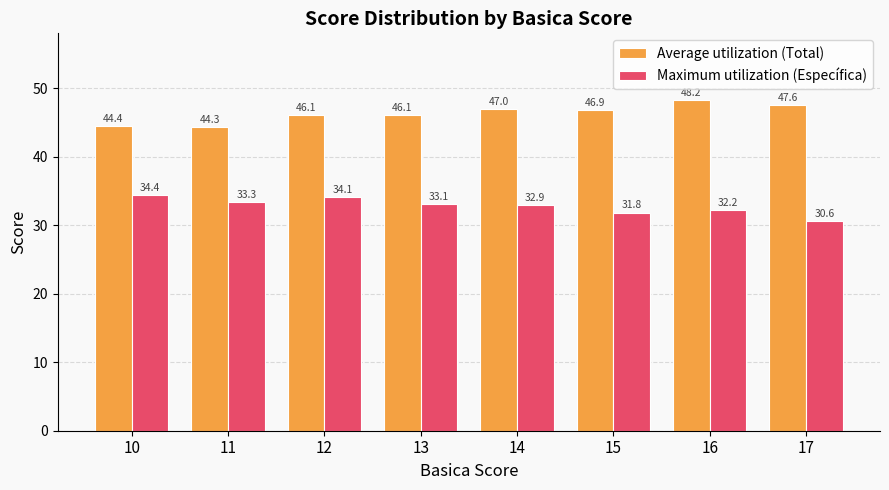

Is it true that Average utilization (Total) equals 44.4 at 10?

True